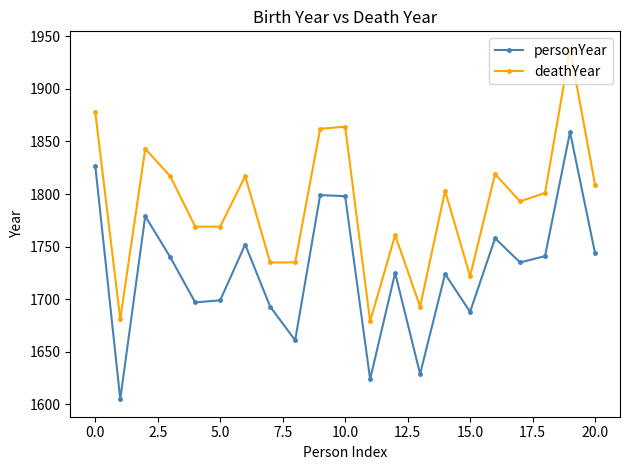

What is the minimum value shown in the chart?

1605